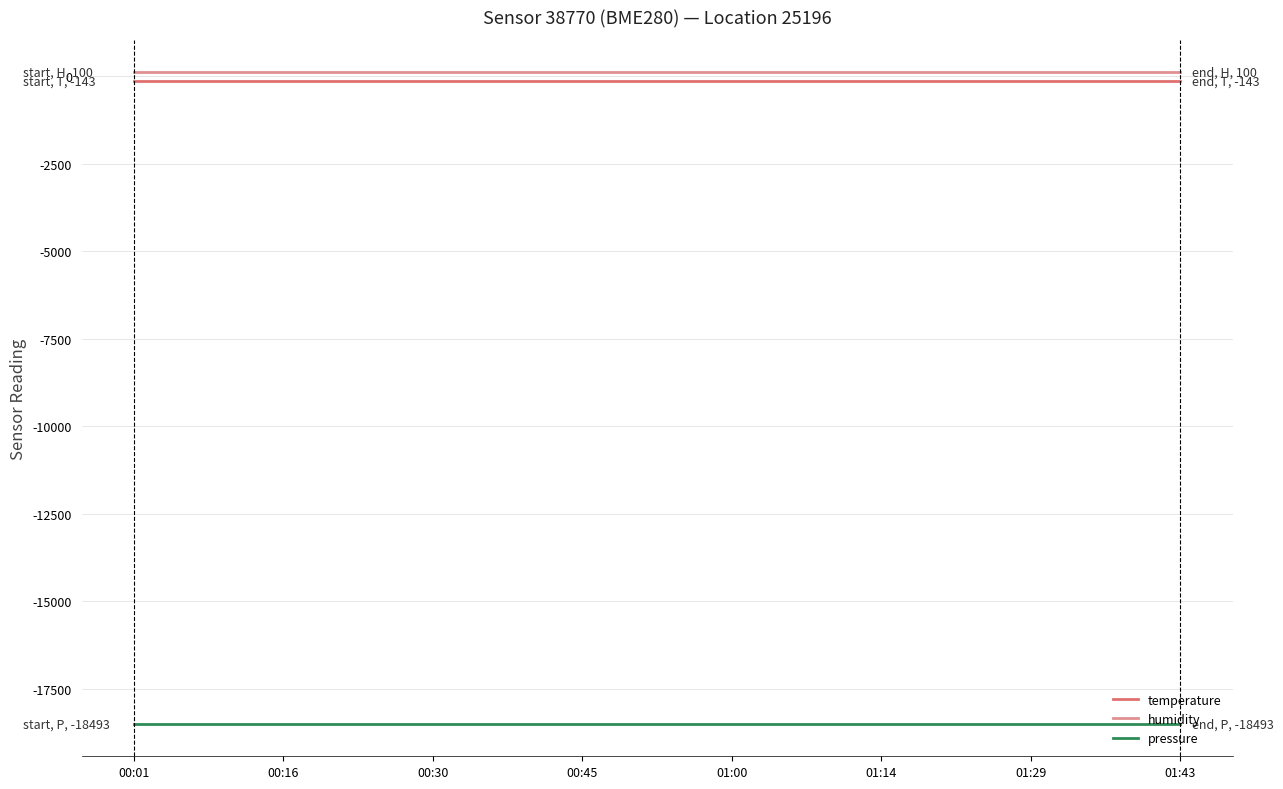

What is the highest value of the pressure series?

-18492.8